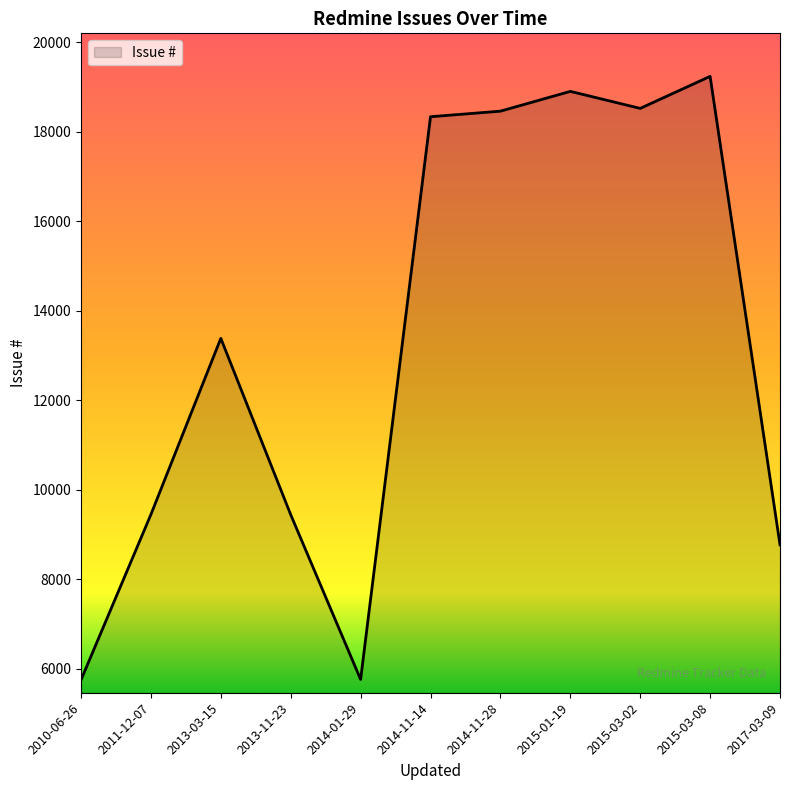

What is the difference between the maximum and minimum values?

13480